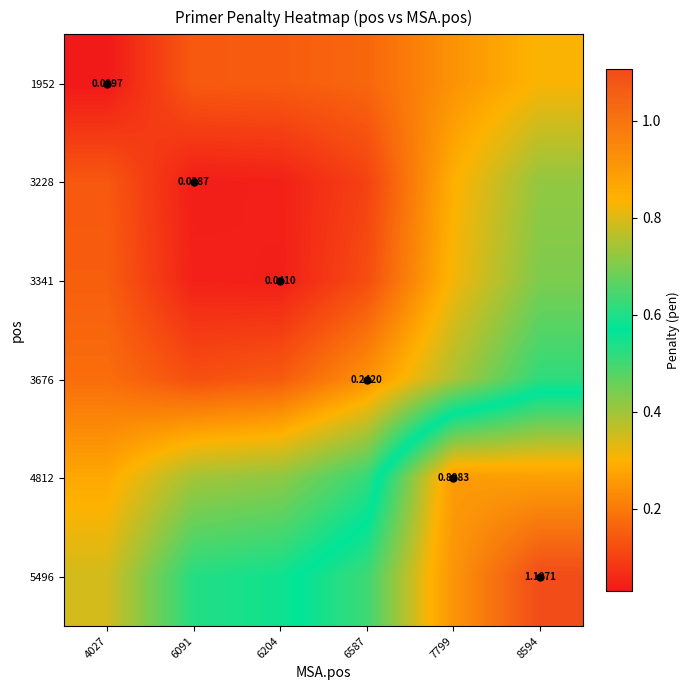

How many series are shown in this chart?

6